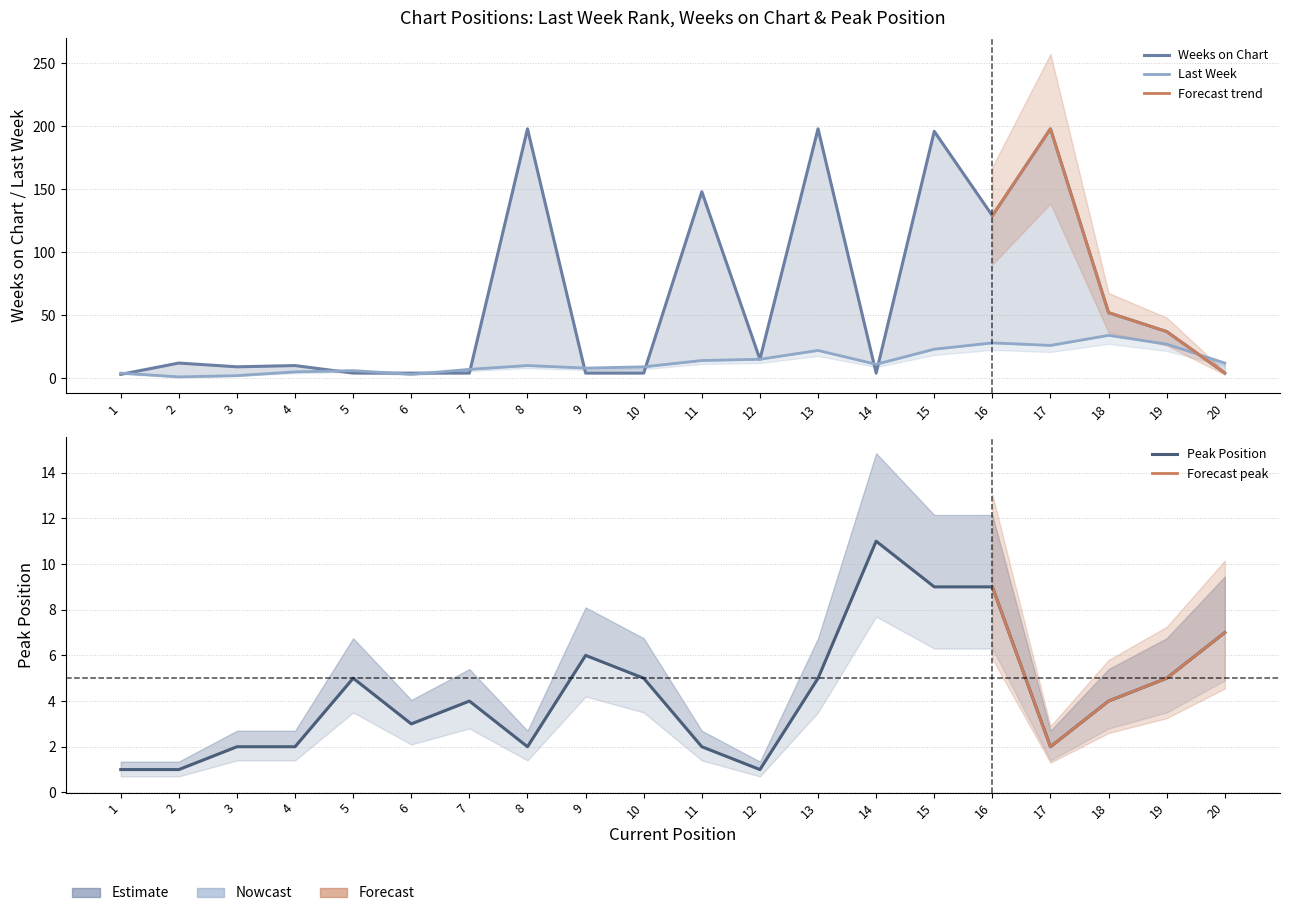

At which label is Peak Position closest to 6?

9